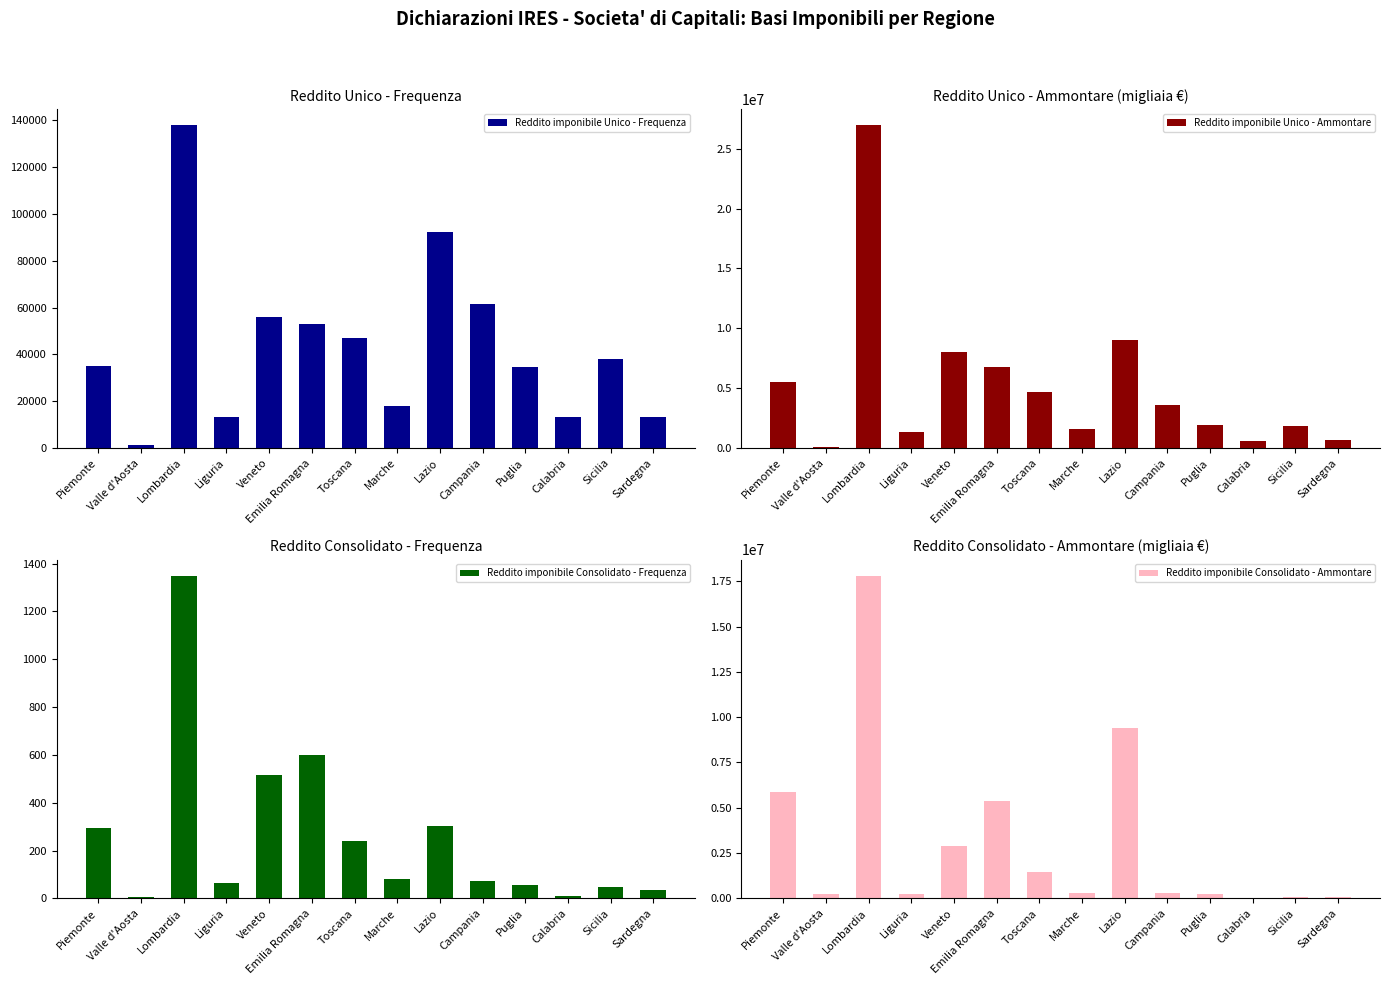

How many series are shown in this chart?

4